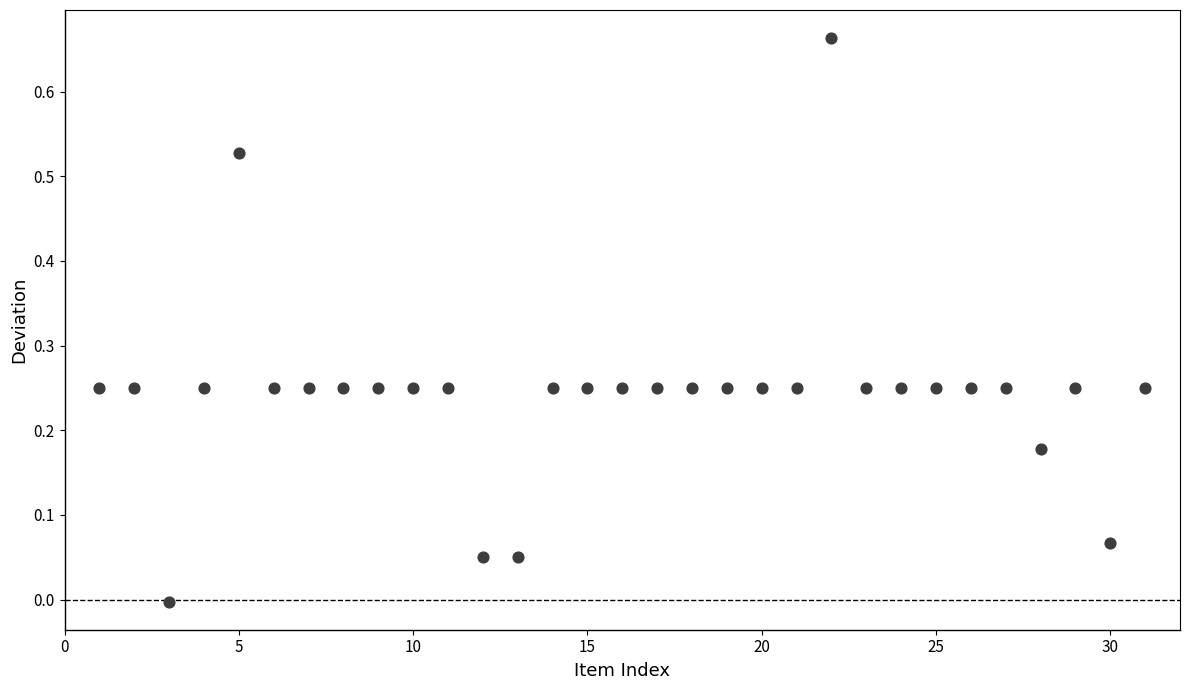

What is the range of X values (max minus min)?

30.0